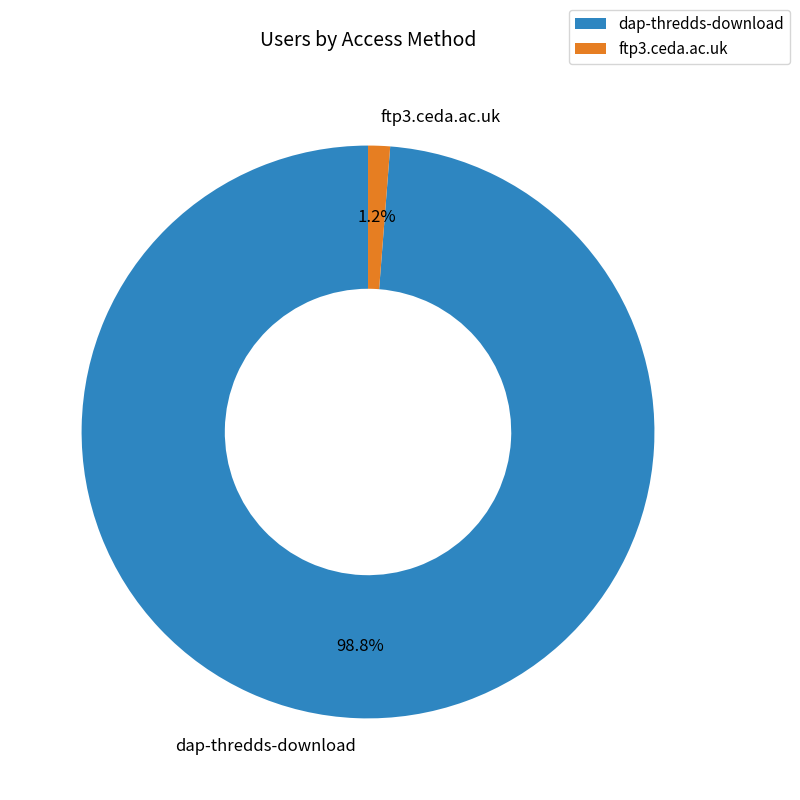

Is dap-thredds-download the majority of the pie?

Yes